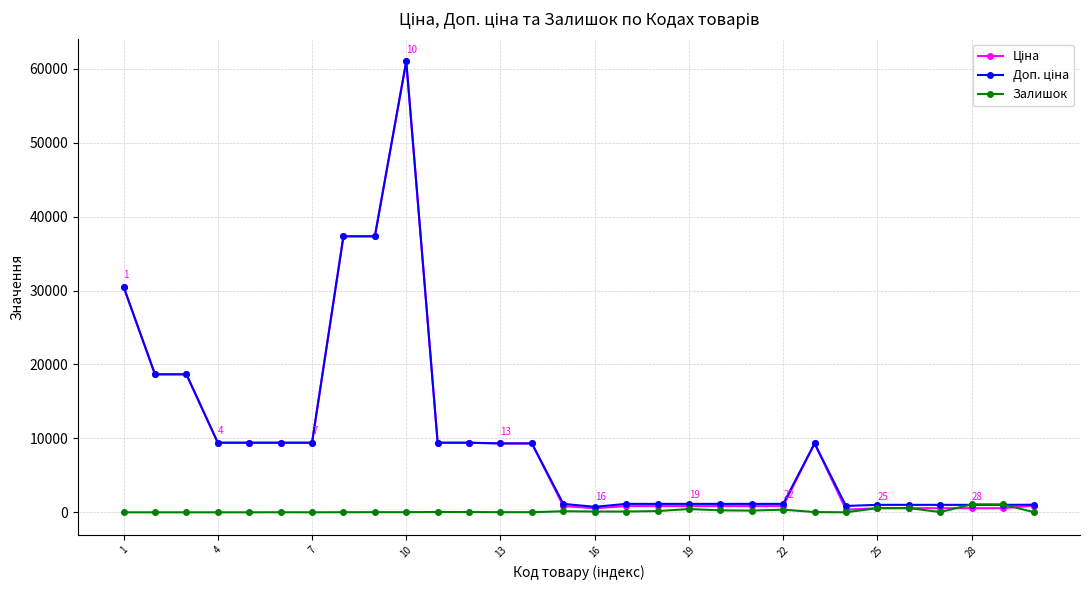

How many distinct data groups are displayed?

3